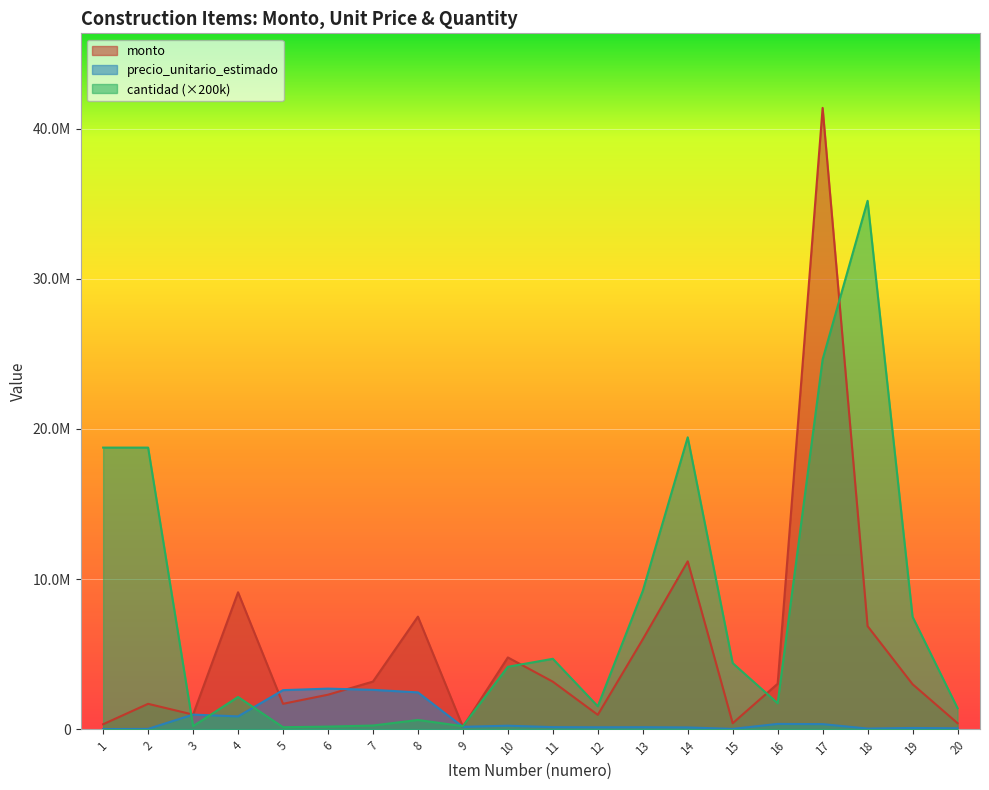

At which category does monto reach its first local peak?

2